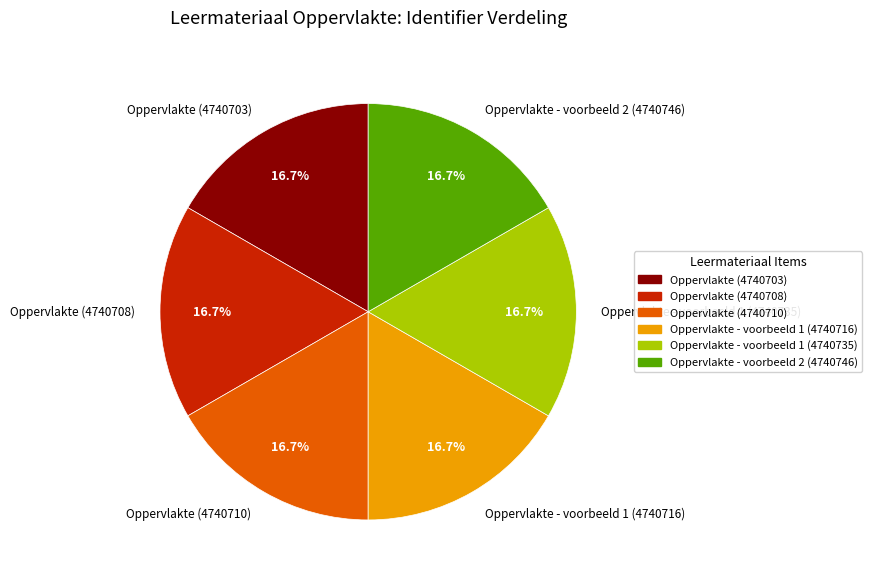

To the nearest percent, what portion does Oppervlakte - voorbeeld 1 (4740735) represent?

17%